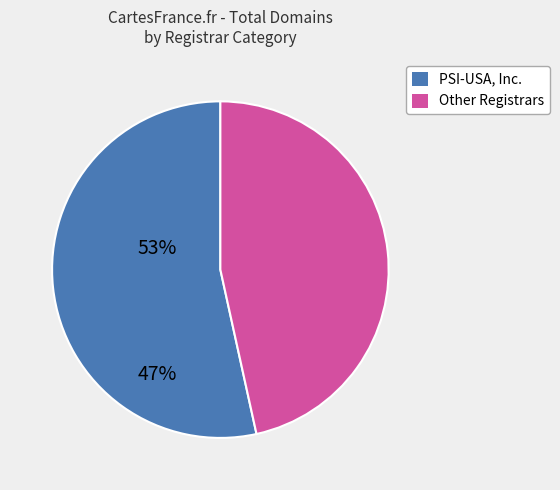

Does any single category account for the majority?

Yes